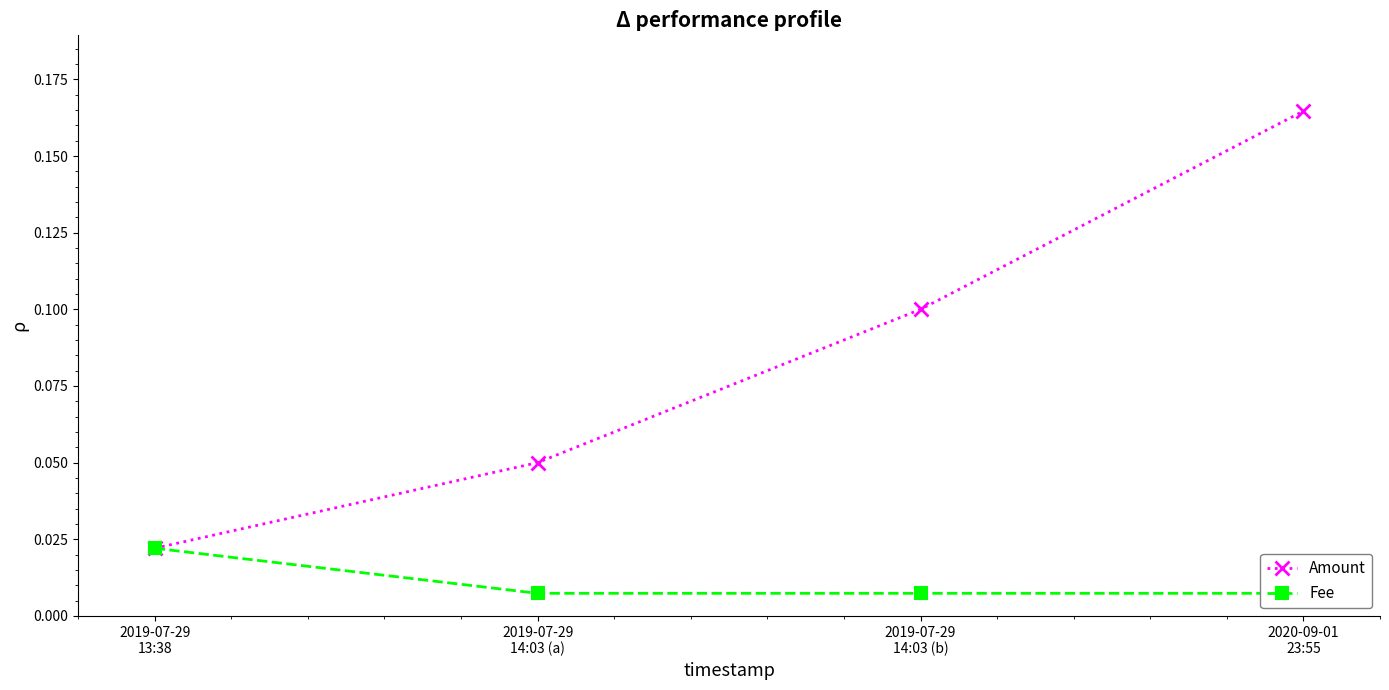

At which category is the sum across all series the highest?

2020-09-01
23:55